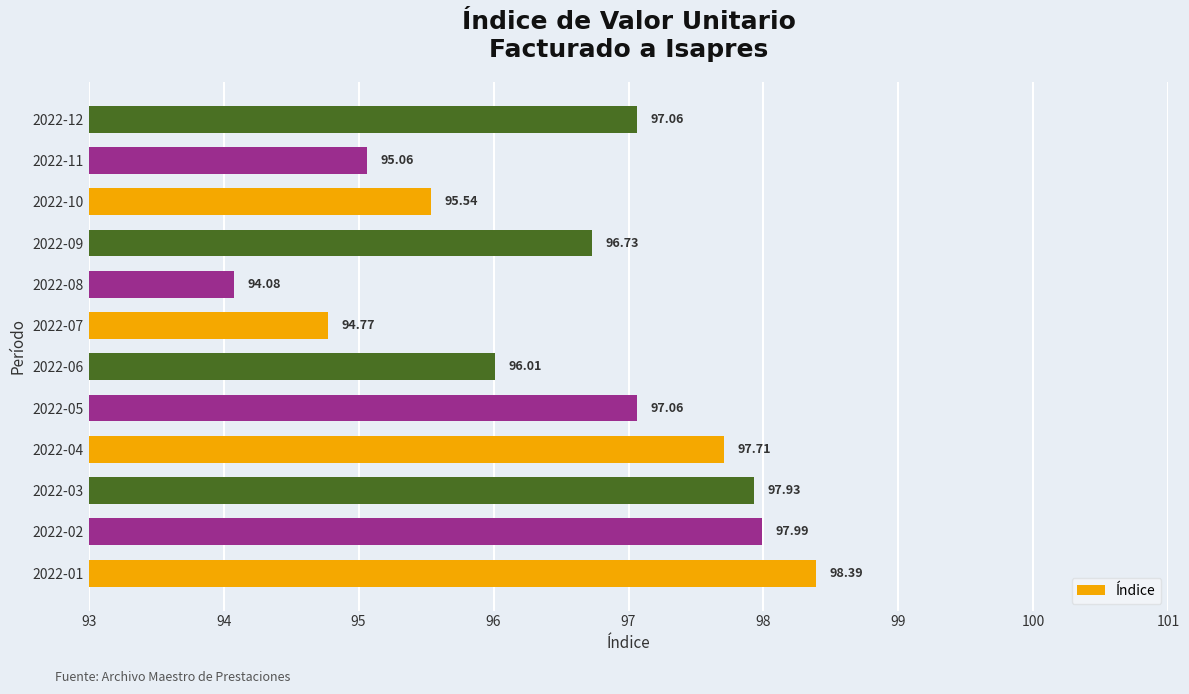

What is the difference between the maximum and minimum values?

4.3